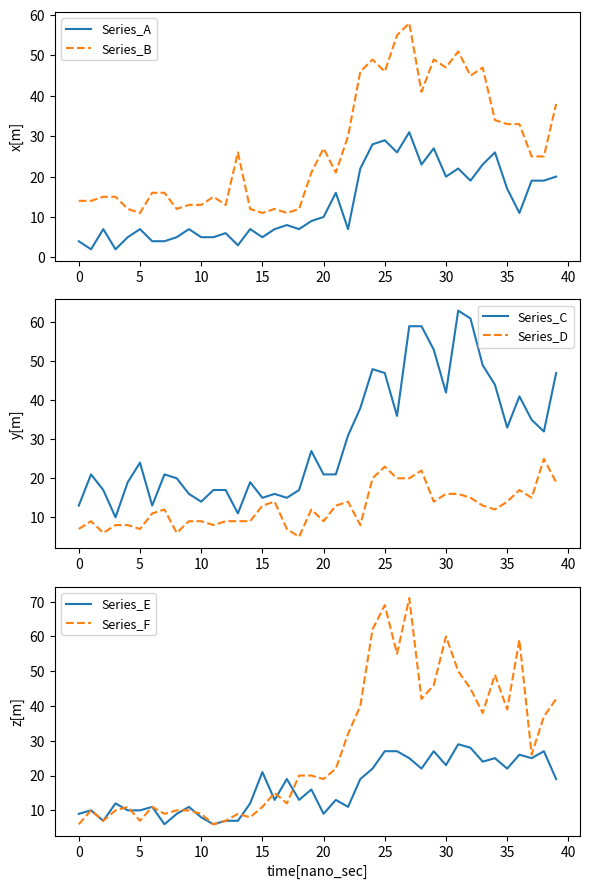

At which label does Series_B first exceed 25?

13